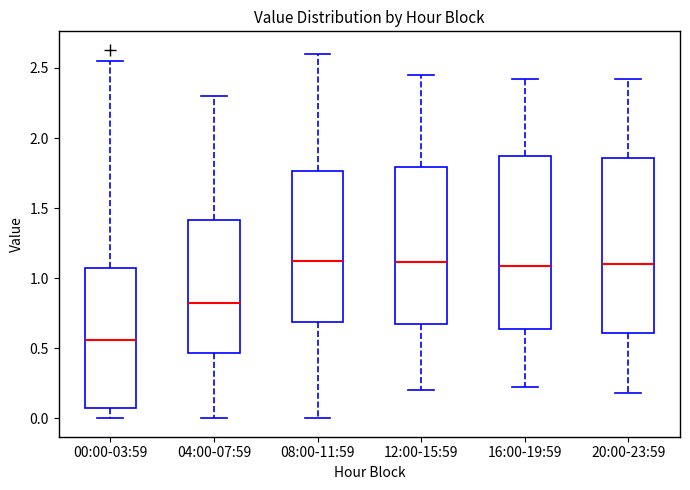

Reading left to right, transcribe this box plot: for each box, give where its median line is, the range the box spans, and where its two whiskers end, as read against the y-axis. The values are not printed on the chart, so give them approximately, as read against the axis.

00:00-03:59: median 0.55, box 0.10 to 1.10, whiskers 0.00 to 2.55
04:00-07:59: median 0.85, box 0.45 to 1.40, whiskers 0.00 to 2.30
08:00-11:59: median 1.15, box 0.70 to 1.75, whiskers 0.00 to 2.60
12:00-15:59: median 1.10, box 0.65 to 1.80, whiskers 0.20 to 2.45
16:00-19:59: median 1.10, box 0.65 to 1.90, whiskers 0.20 to 2.40
20:00-23:59: median 1.10, box 0.60 to 1.85, whiskers 0.20 to 2.40